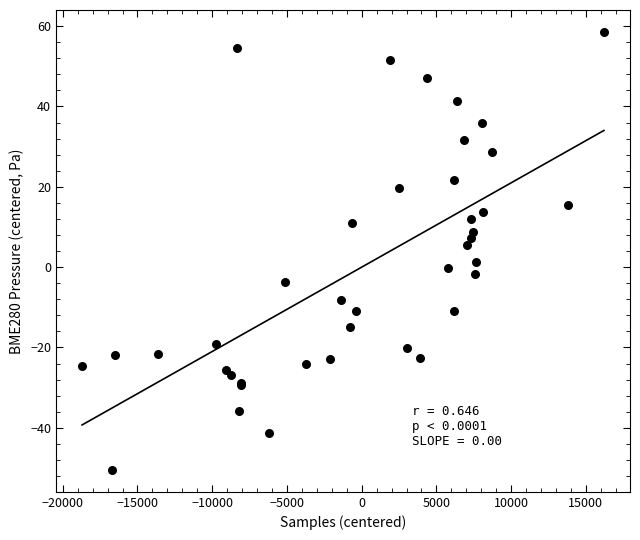

What Y value in the scatter plot is closest to 4?

5.5